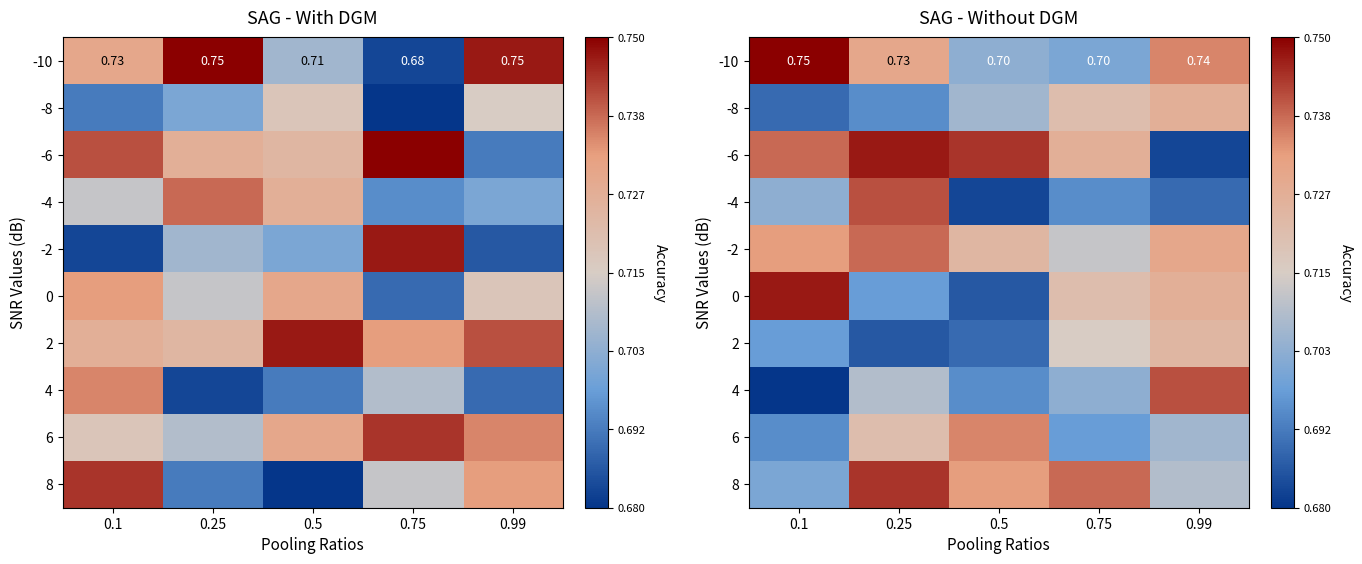

Read the -4 value at 0.75.

0.7